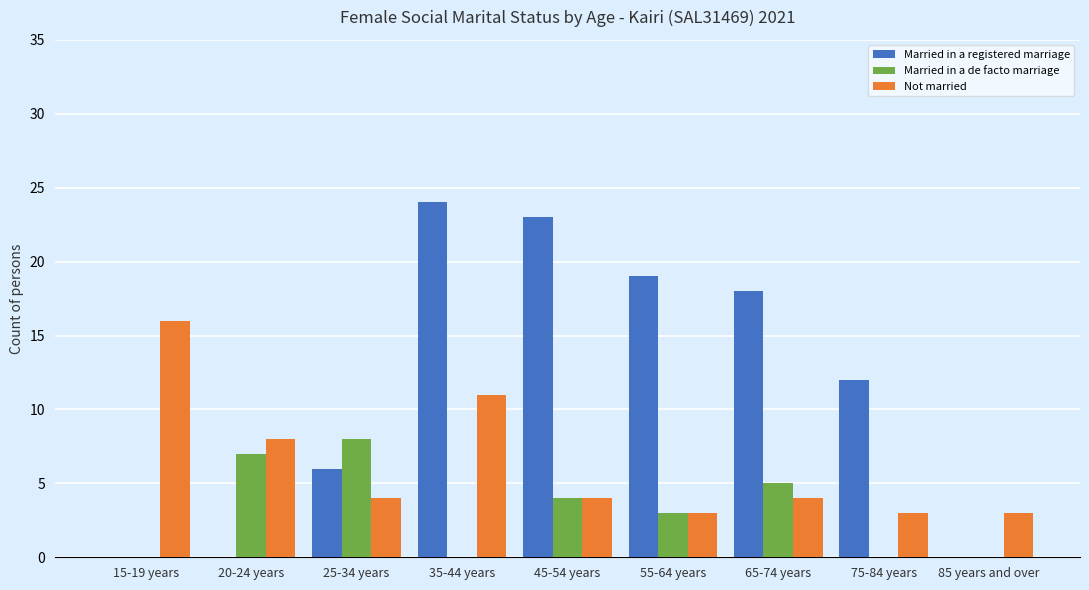

What is the difference between the Married in a registered marriage values at 65-74 years and 35-44 years?

6